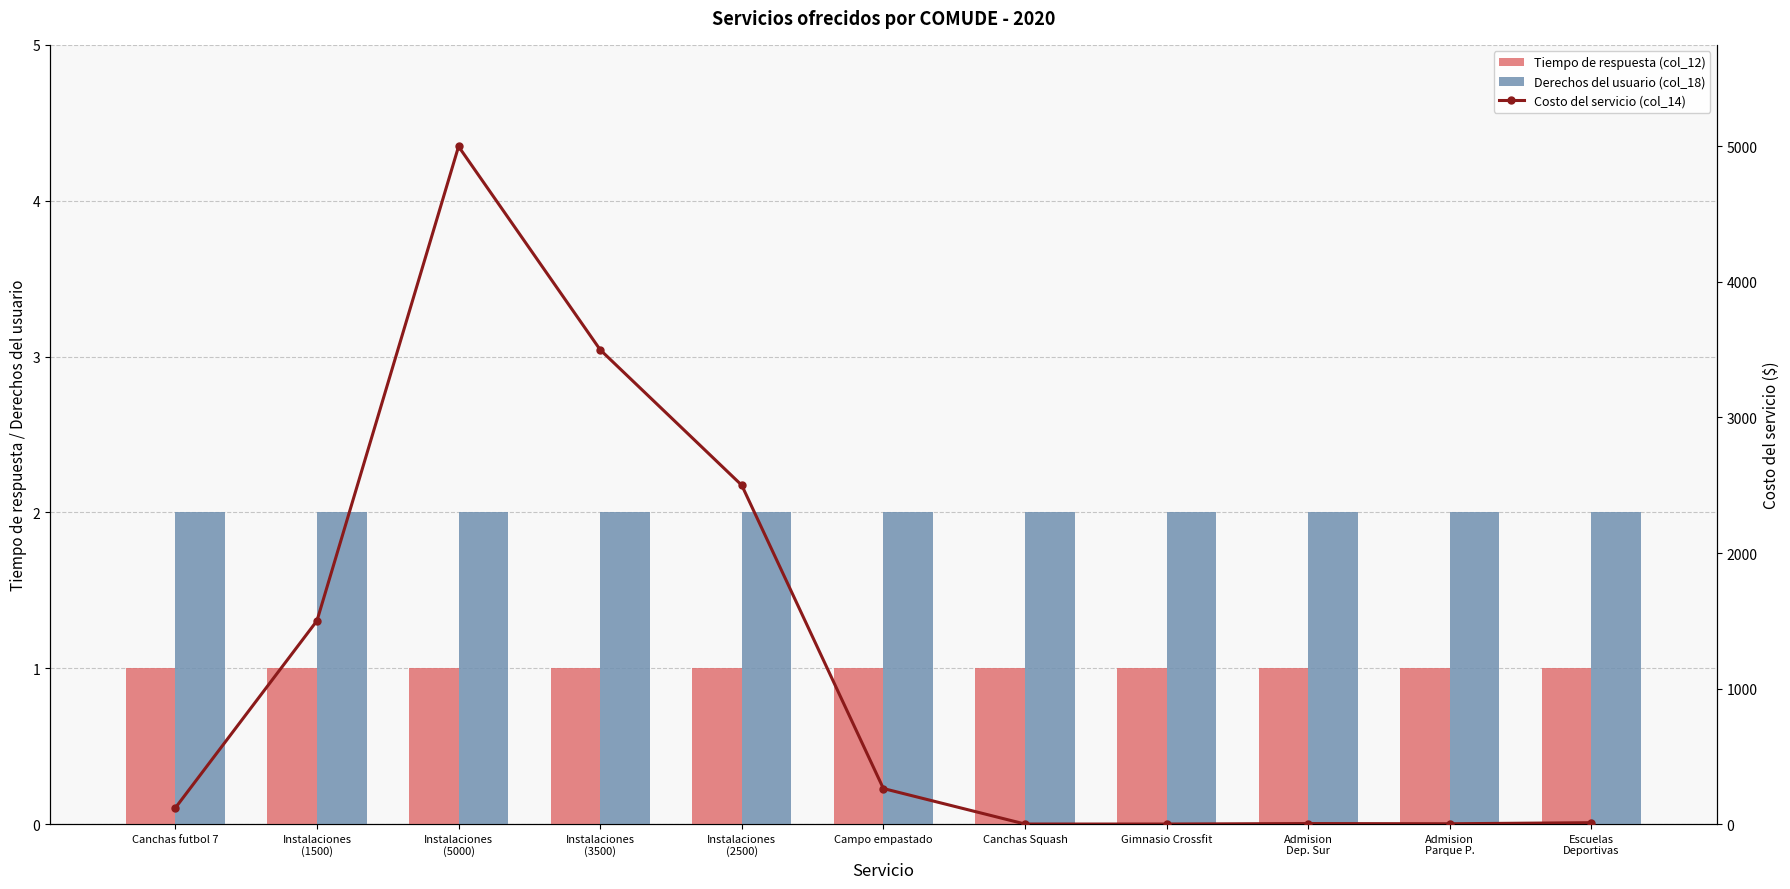

What are all the series names shown in the legend?

Tiempo de respuesta (col_12), Derechos del usuario (col_18), Costo del servicio (col_14)